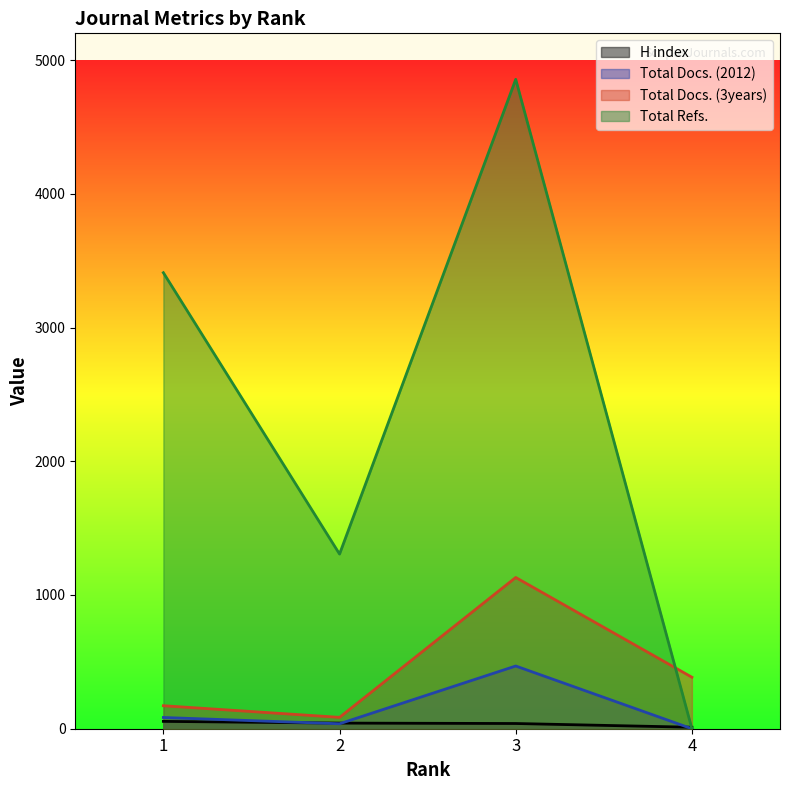

True or false: Total Refs. and Total Docs. (2012) cross at least once.

False